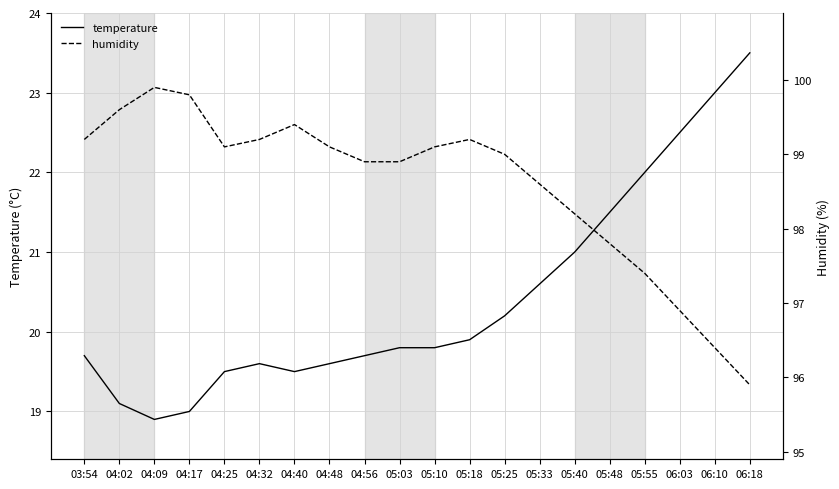

Rank the categories by temperature value from lowest to highest.

04:09, 04:17, 04:02, 04:25, 04:40, 04:32, 04:48, 03:54, 04:56, 05:03, 05:10, 05:18, 05:25, 05:33, 05:40, 05:48, 05:55, 06:03, 06:10, 06:18